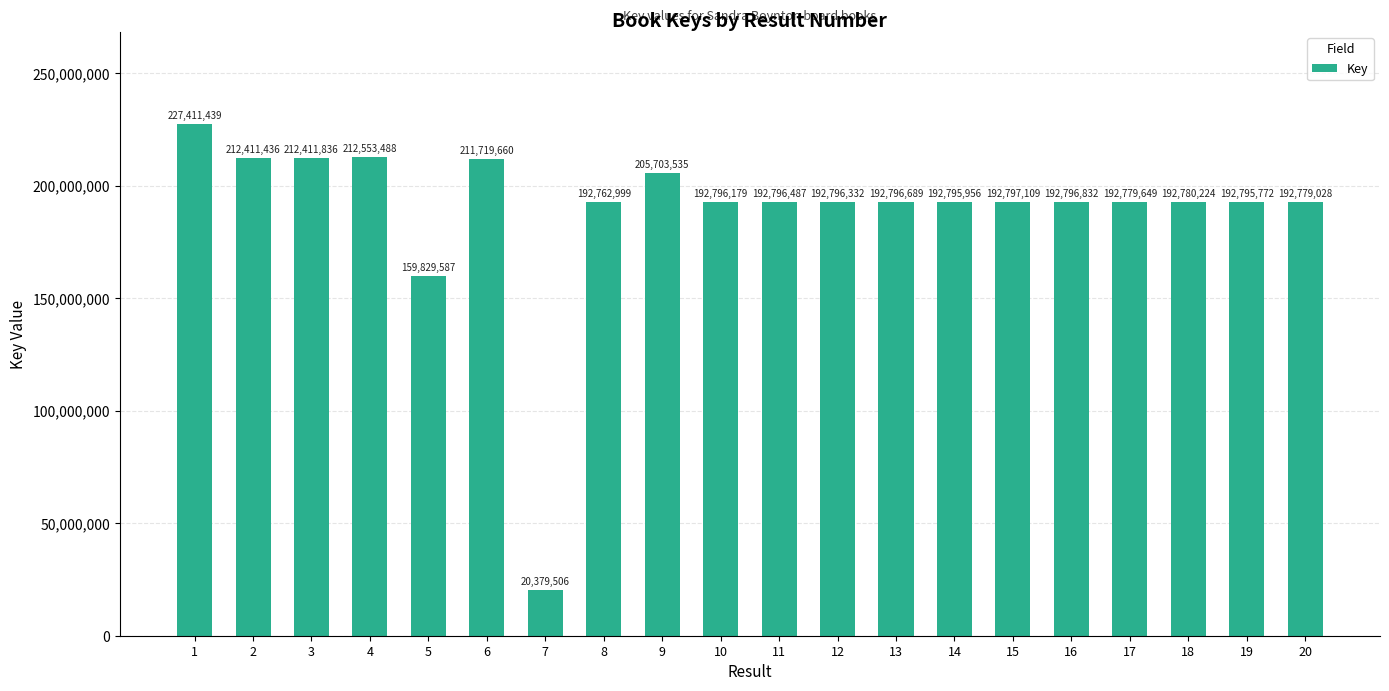

Which label corresponds to the largest value in the chart?

1